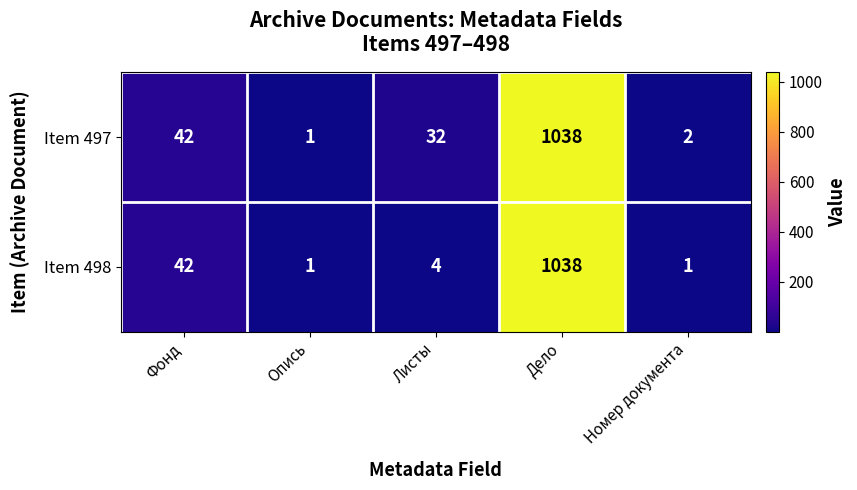

Which category has the highest value across all series?

Дело